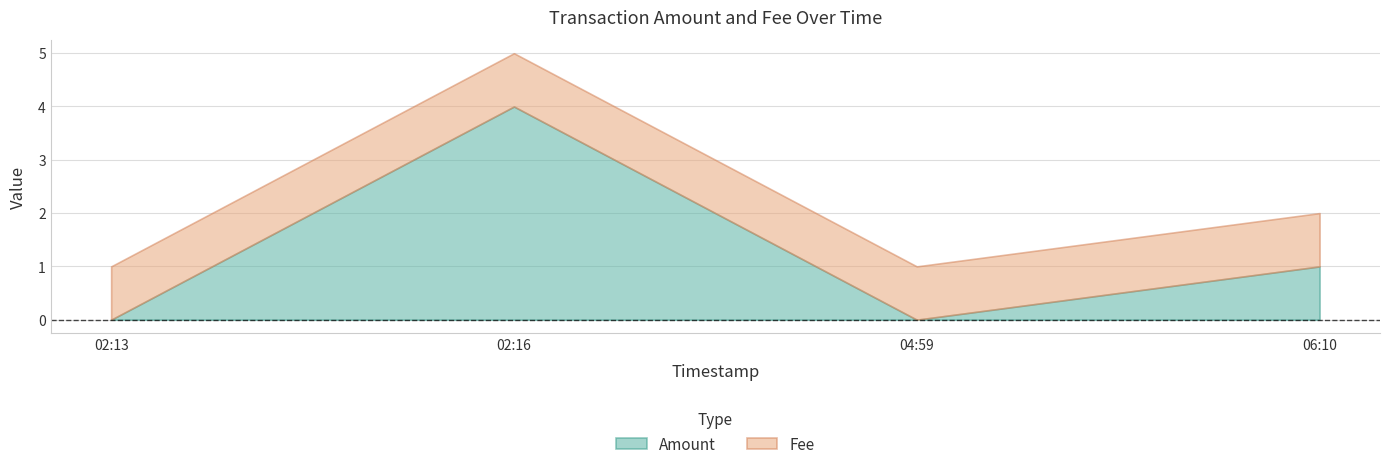

Which label corresponds to the largest value in the chart?

2017-05-23 02:16:09